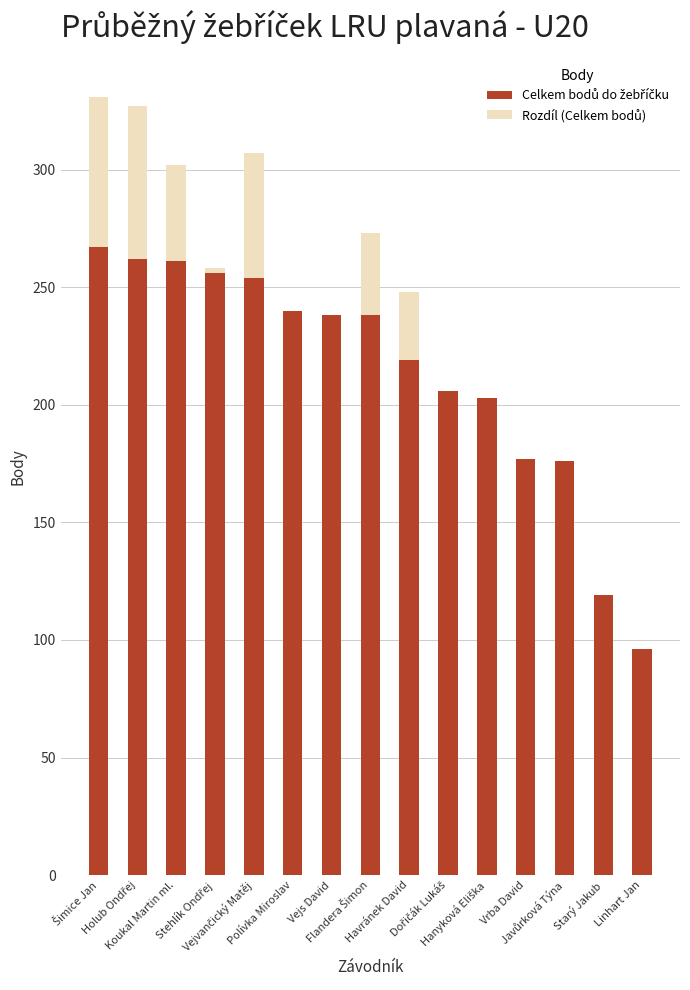

Are the bars horizontal?

No